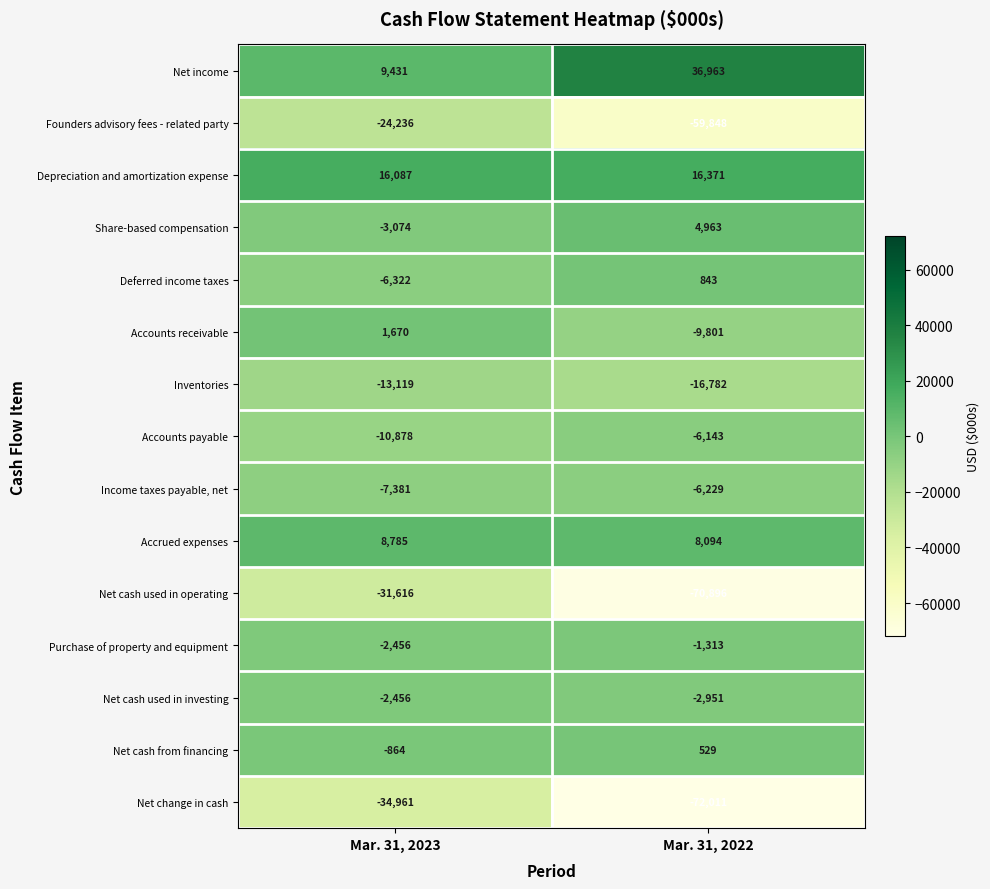

Rank the series by their maximum value, from lowest to highest.

Net change in cash, Net cash used in operating, Founders advisory fees - related party, Inventories, Income taxes payable, net, Accounts payable, Net cash used in investing, Purchase of property and equipment, Net cash from financing, Deferred income taxes, Accounts receivable, Share-based compensation, Accrued expenses, Depreciation and amortization expense, Net income